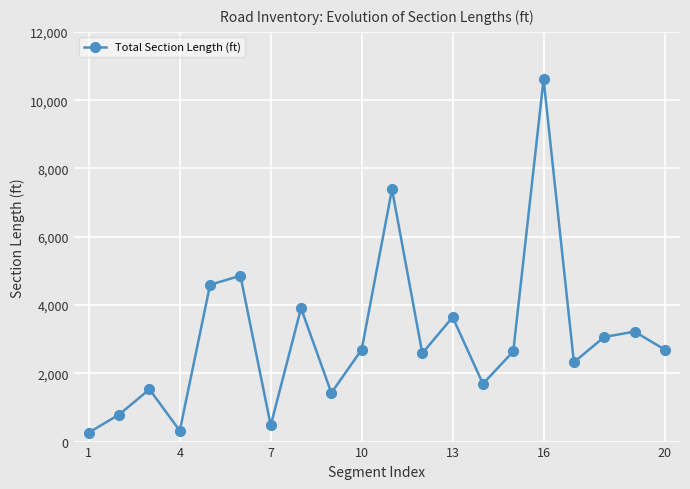

True or false: there are more than 0 points higher than both neighbors.

True